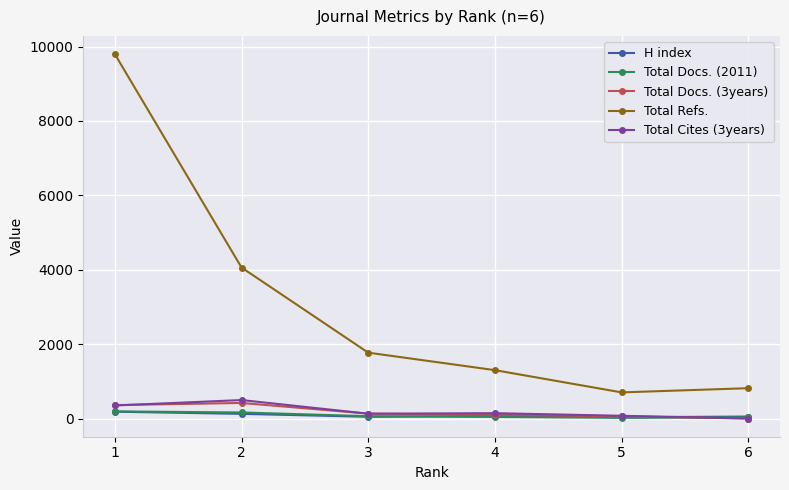

What are all the series names shown in the legend?

H index, Total Docs. (2011), Total Docs. (3years), Total Refs., Total Cites (3years)